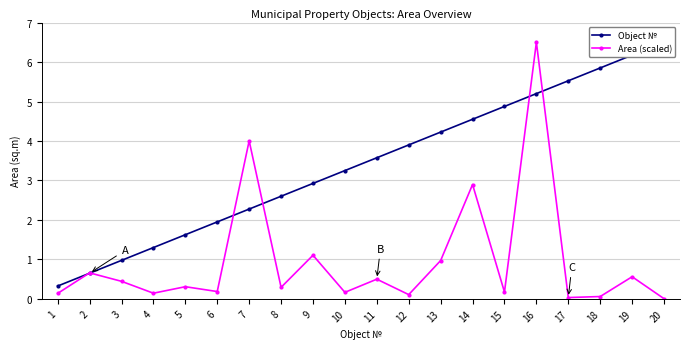

What is the difference between the second highest and minimum values in the Object № series?

5.8